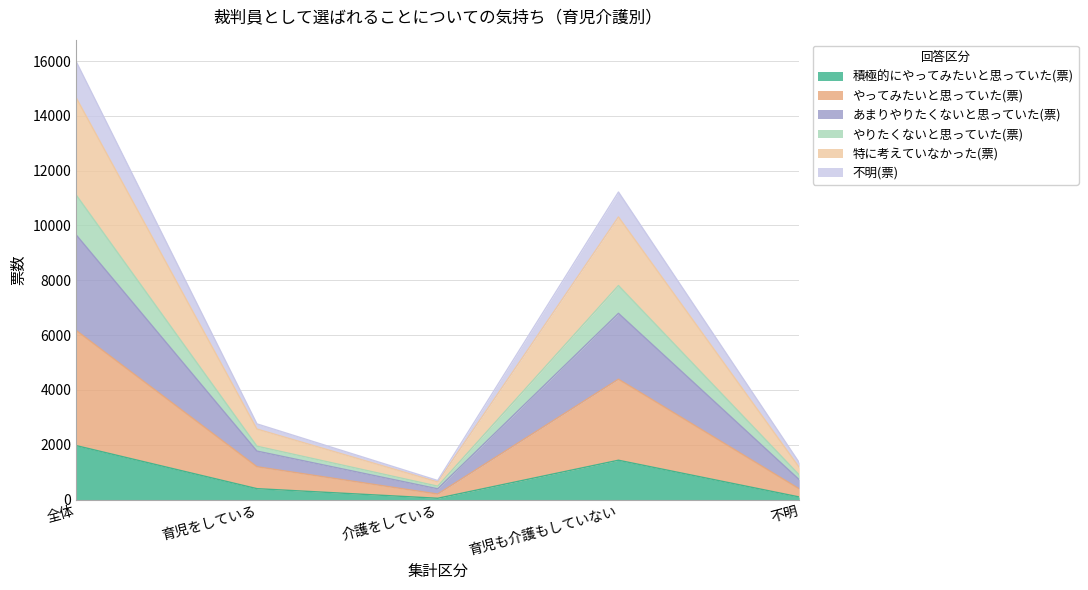

At which category is the sum across all series the highest?

全体